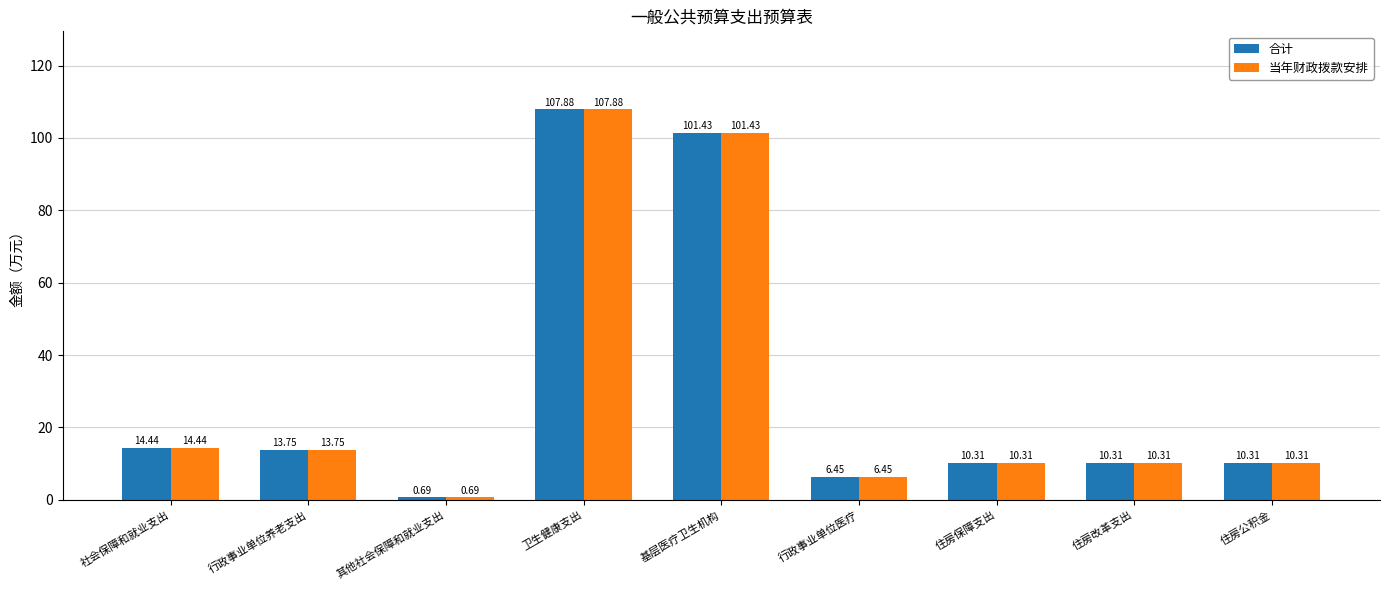

At which label does 合计 first exceed 10?

社会保障和就业支出